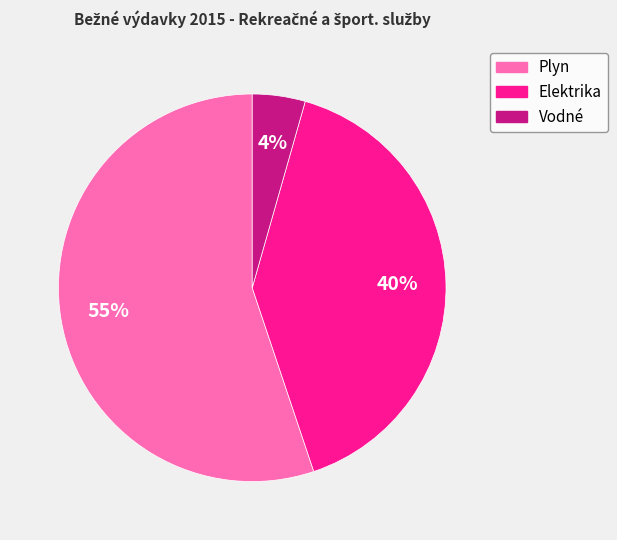

Between Plyn and Elektrika, which is larger?

Plyn